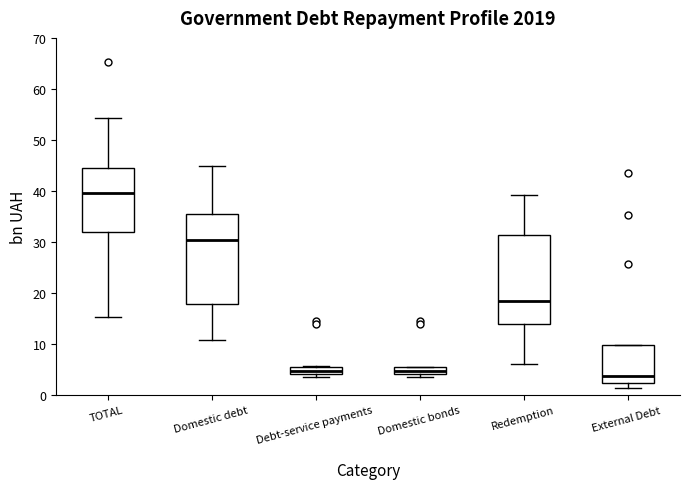

Which box's median line is the lowest?

External Debt